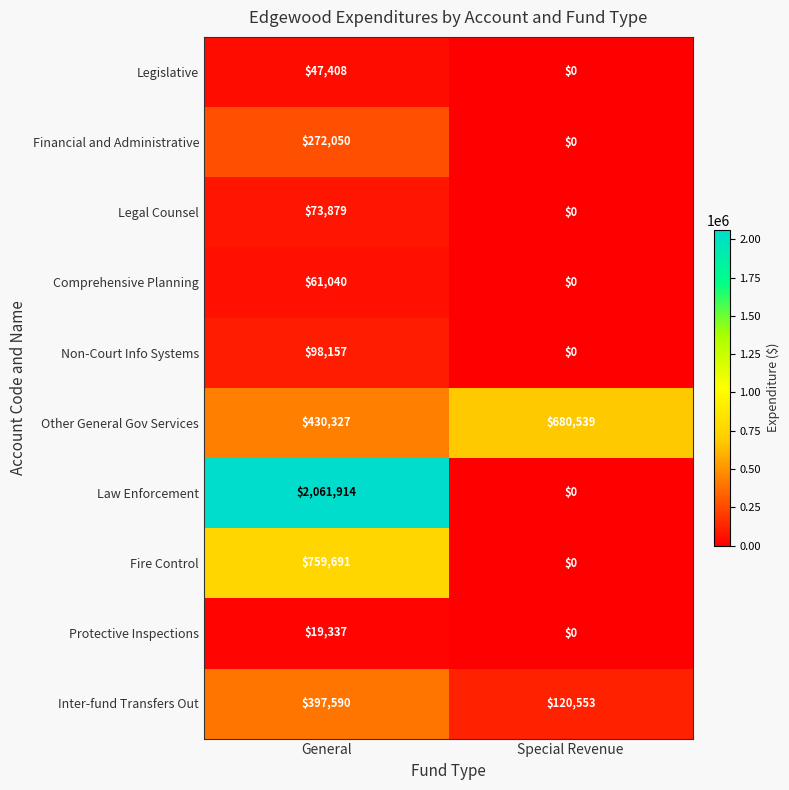

Is it true that Legal Counsel equals 73879 at General?

True